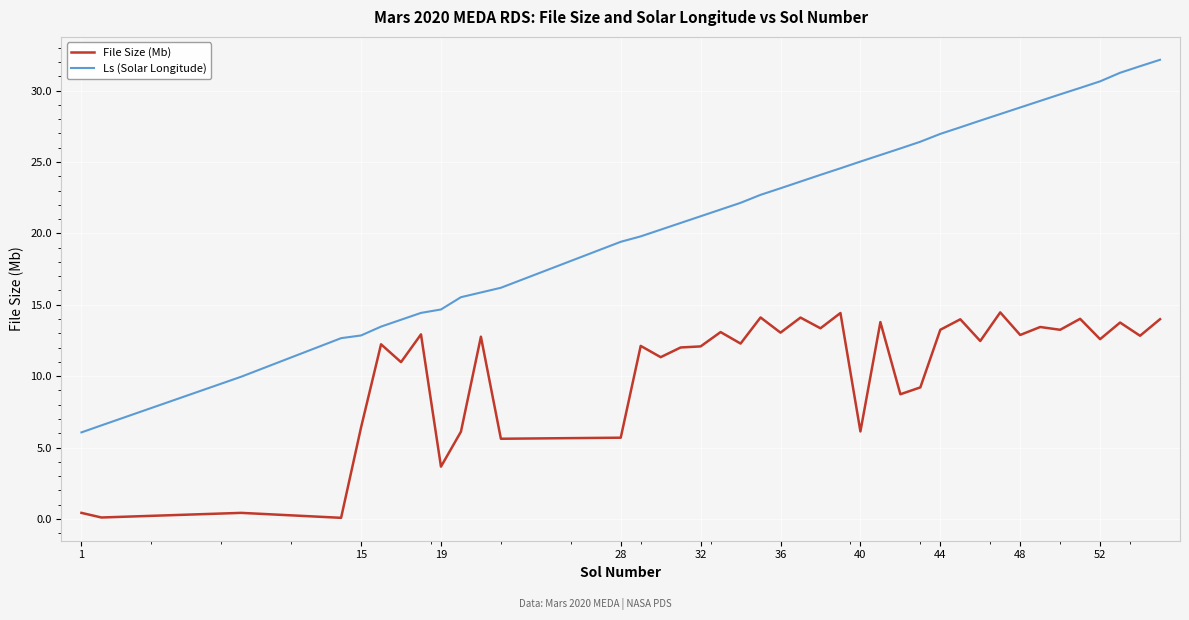

What is the difference between the maximum and minimum values in the File Size (Mb) series?

14.4